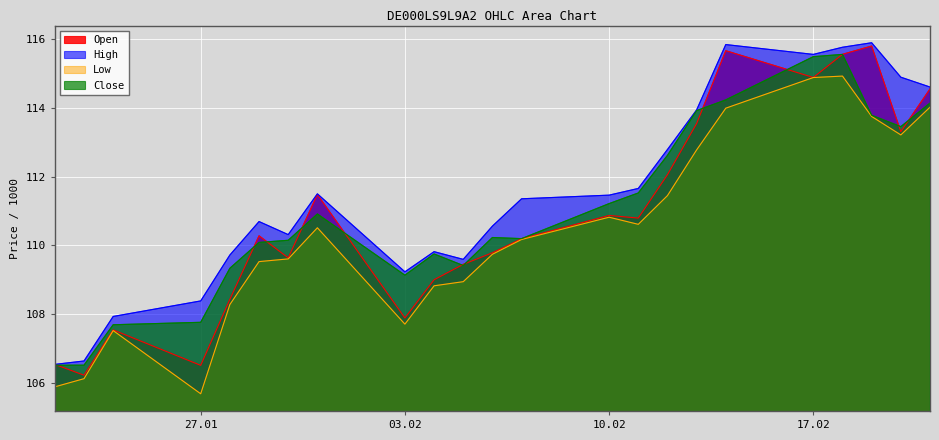

What is the total value across all series at 20.02.2025?

454.9